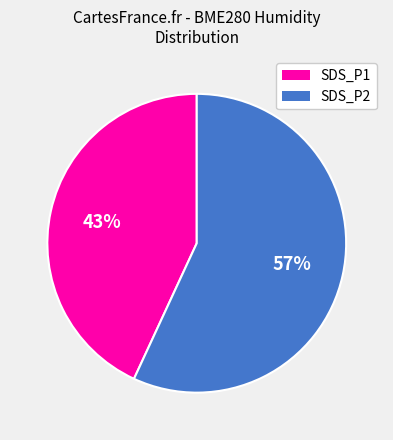

Which category accounts for the majority?

SDS_P2